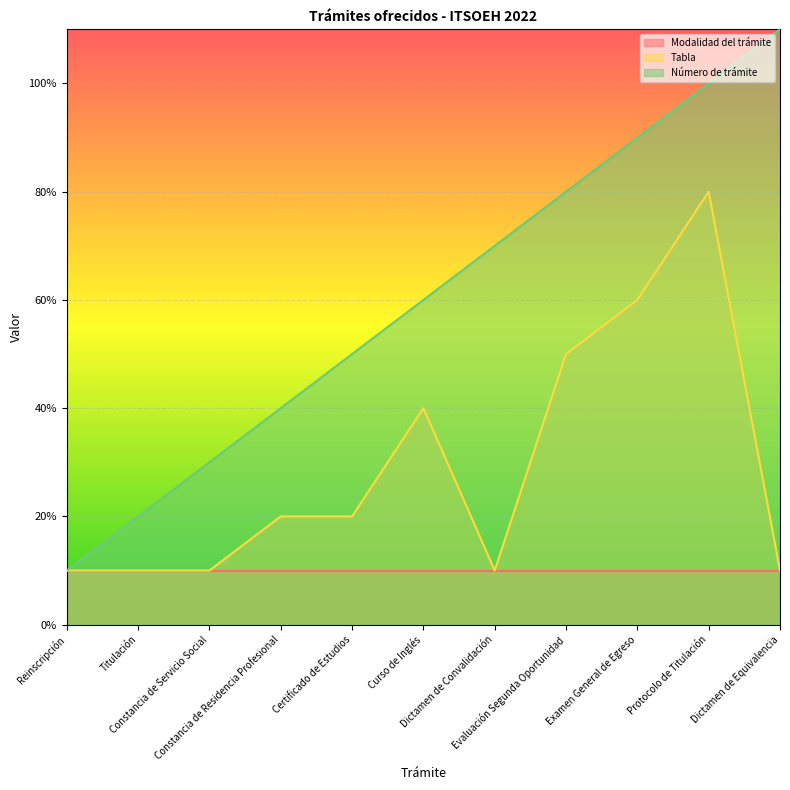

List the labels in order of Número de trámite value, largest first.

Dictamen de Equivalencia, Protocolo de Titulación, Examen General de Egreso, Evaluación Segunda Oportunidad, Dictamen de Convalidación, Curso de Inglés, Certificado de Estudios, Constancia de Residencia Profesional, Constancia de Servicio Social, Titulación, Reinscripción